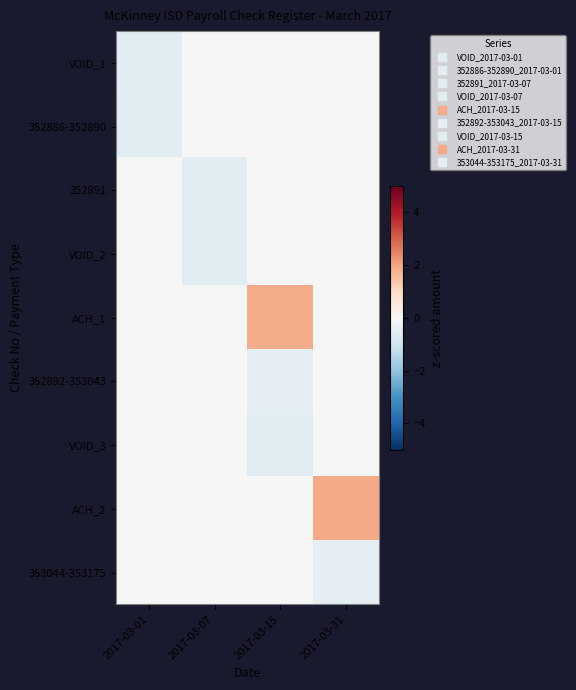

Reading right to left, what are all the values shown in this chart?

VOID_1: 2017-03-31=0.0	2017-03-15=0.0	2017-03-07=0.0	2017-03-01=-0.5
352886-352890: 2017-03-31=0.0	2017-03-15=0.0	2017-03-07=0.0	2017-03-01=-0.5
352891: 2017-03-31=0.0	2017-03-15=0.0	2017-03-07=-0.5	2017-03-01=0.0
VOID_2: 2017-03-31=0.0	2017-03-15=0.0	2017-03-07=-0.5	2017-03-01=0.0
ACH_1: 2017-03-31=0.0	2017-03-15=1.9	2017-03-07=0.0	2017-03-01=0.0
352892-353043: 2017-03-31=0.0	2017-03-15=-0.5	2017-03-07=0.0	2017-03-01=0.0
VOID_3: 2017-03-31=0.0	2017-03-15=-0.5	2017-03-07=0.0	2017-03-01=0.0
ACH_2: 2017-03-31=1.9	2017-03-15=0.0	2017-03-07=0.0	2017-03-01=0.0
353044-353175: 2017-03-31=-0.5	2017-03-15=0.0	2017-03-07=0.0	2017-03-01=0.0